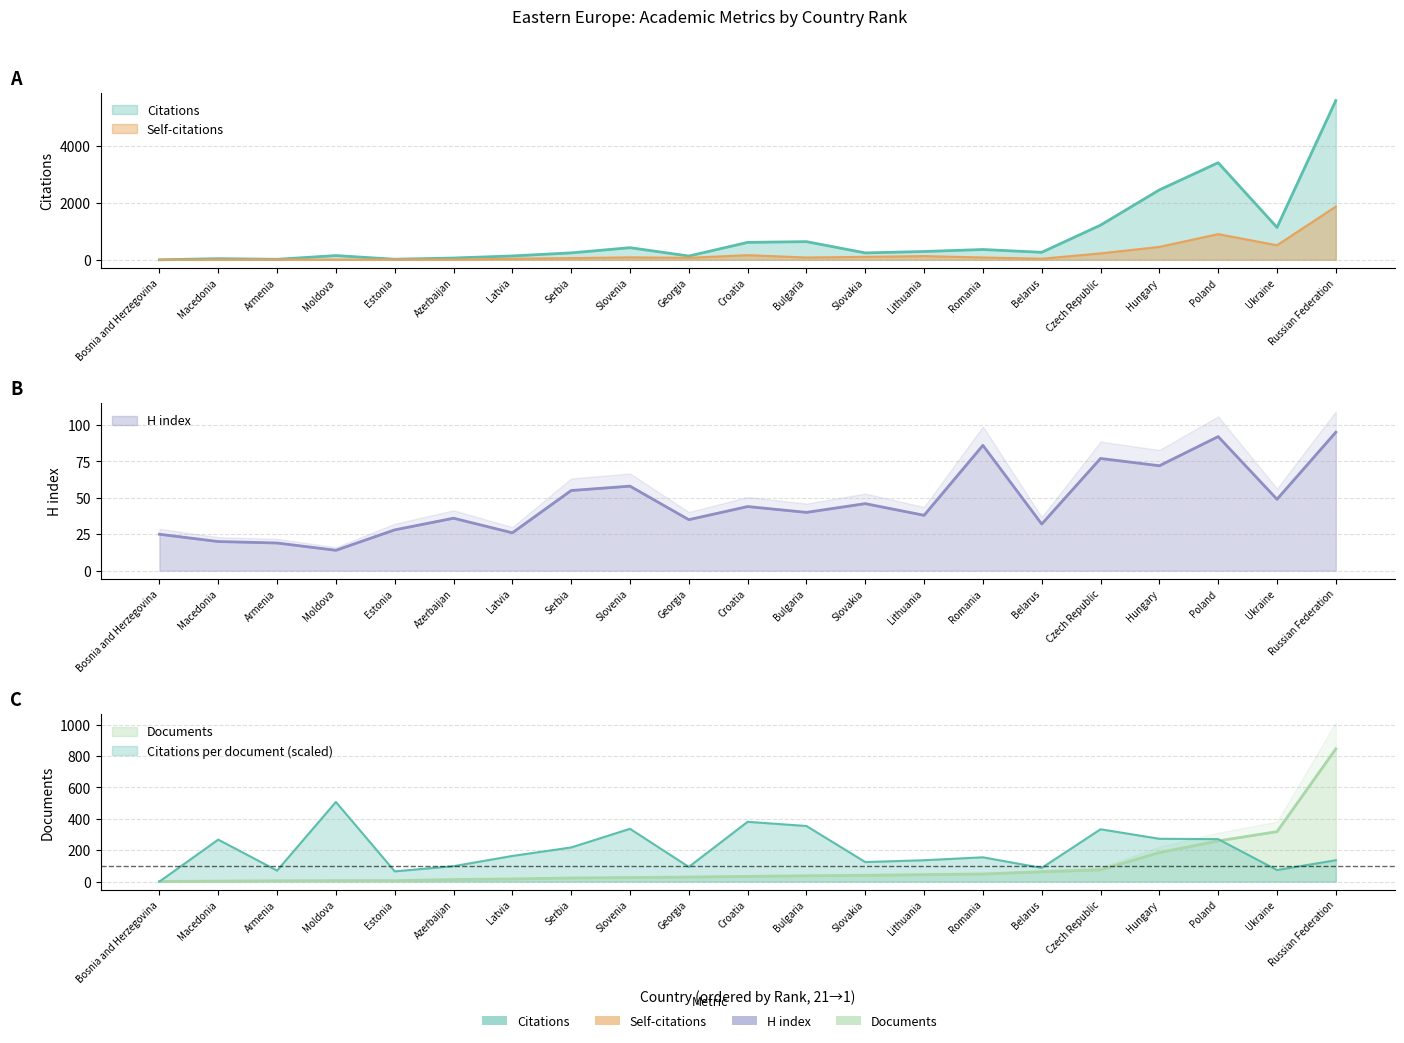

Is it true that Citations equals 132 at Georgia?

True